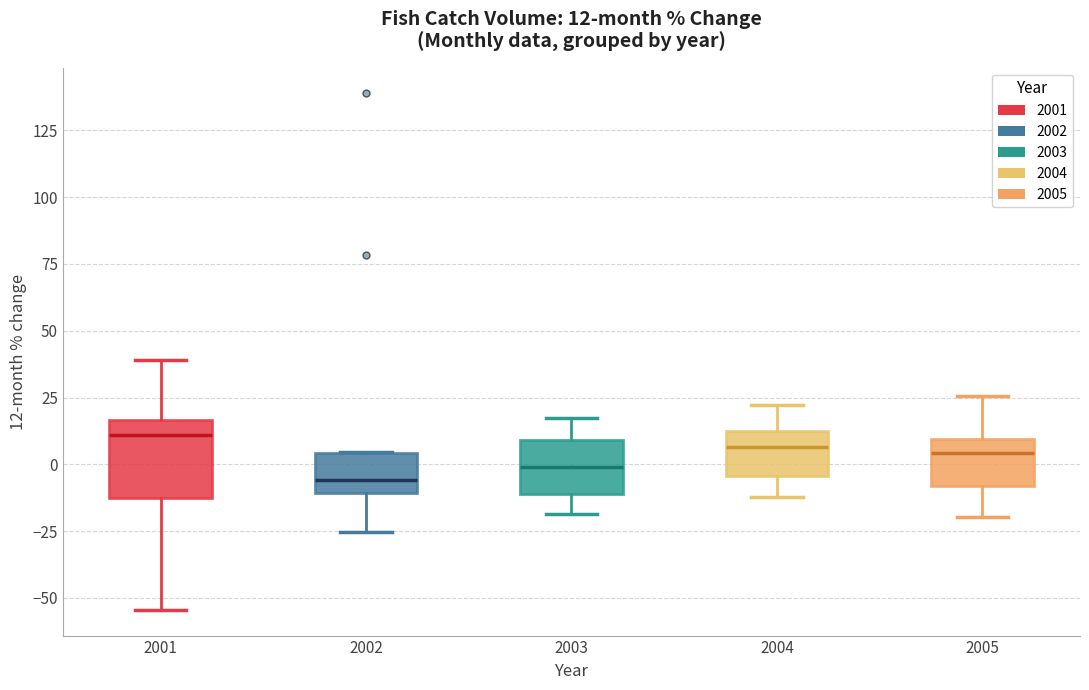

Comparing the boxes themselves (not the whiskers), which one is the tallest?

2001